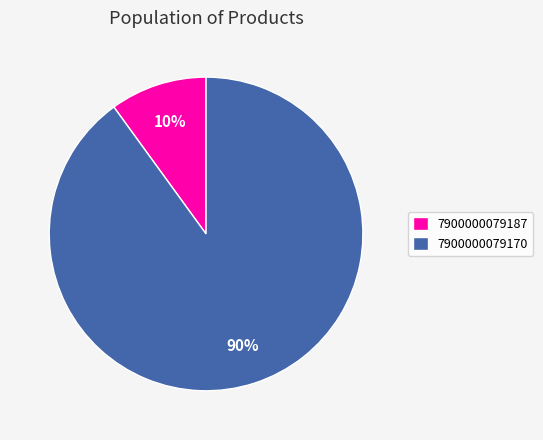

To the nearest percent, what percentage of the pie is 7900000079170?

90%